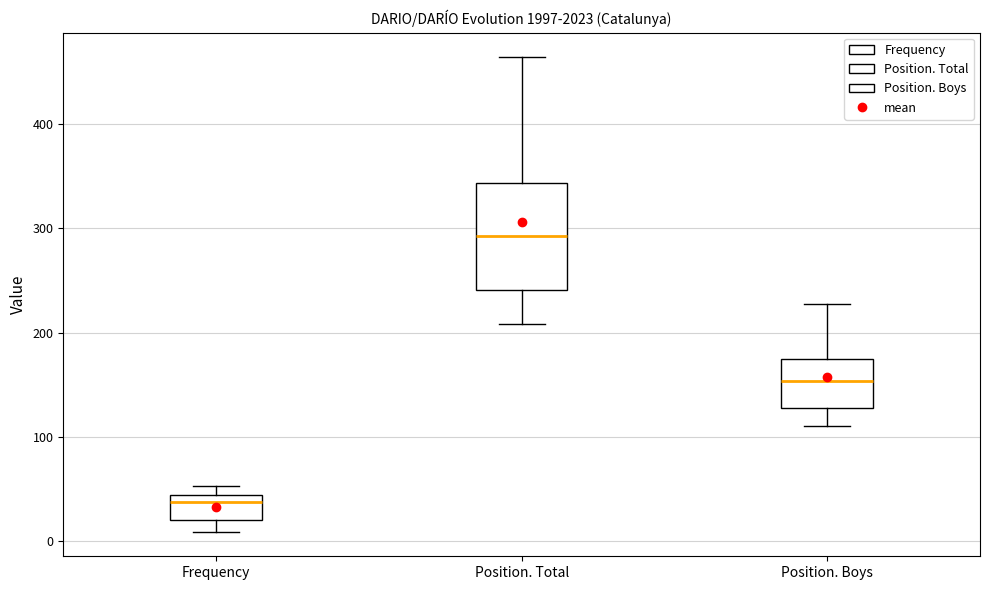

Which box has the highest median line?

Position. Total